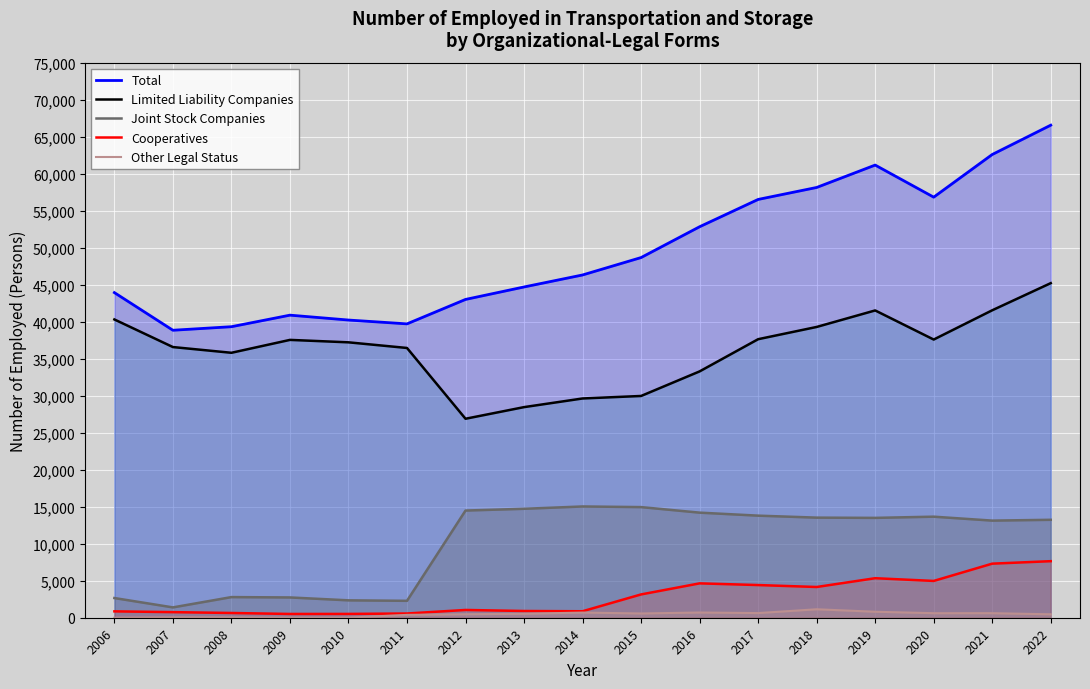

At how many categories does at least one series exceed 50965?

7